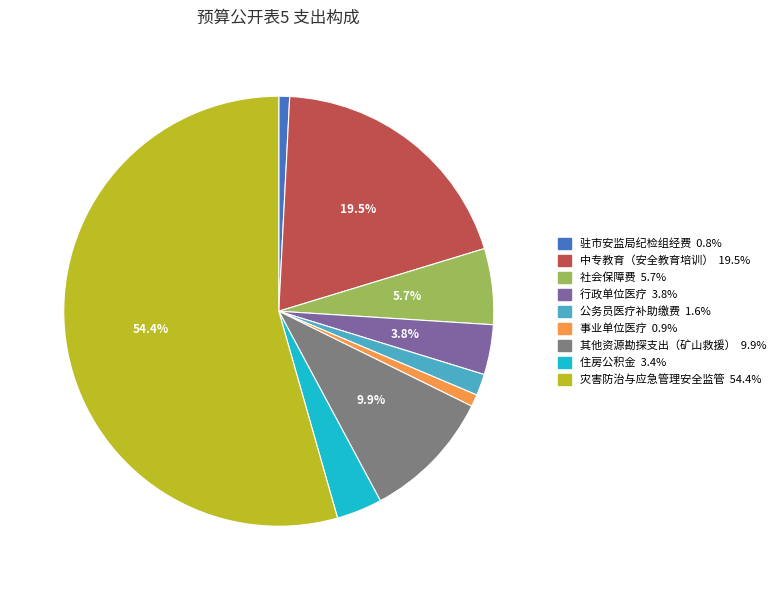

Which category has the biggest portion of the pie?

灾害防治与应急管理安全监管